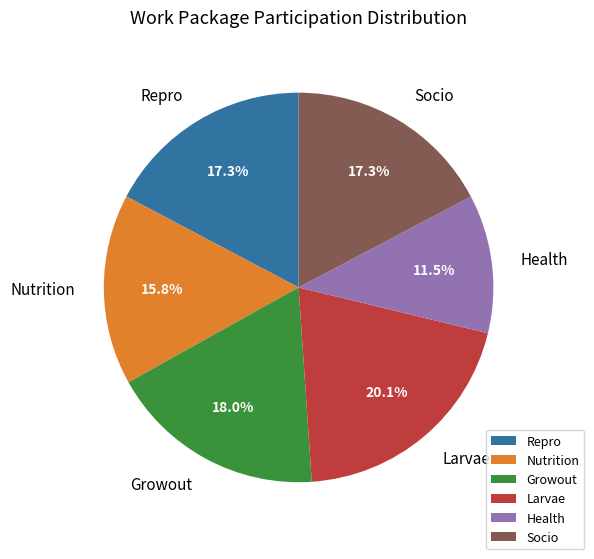

To the nearest percent, what percentage of the pie is Larvae?

20%